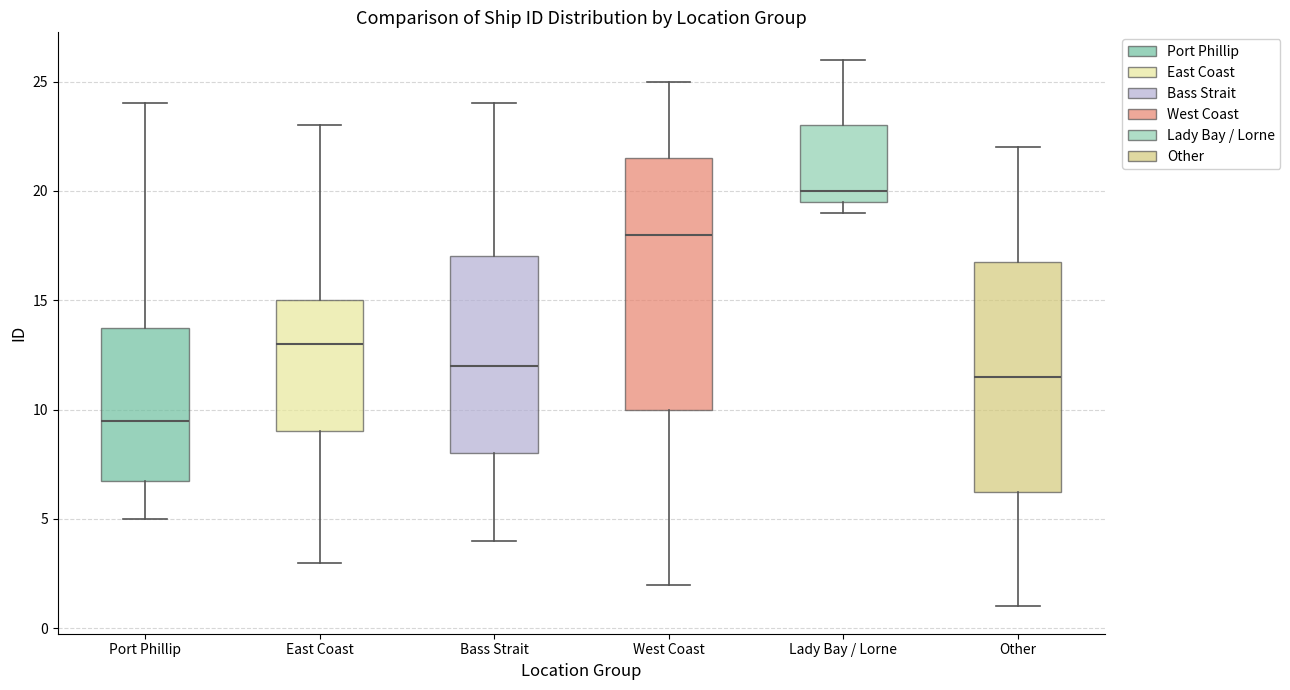

Which box is the tallest, from its lower edge to its upper edge?

West Coast